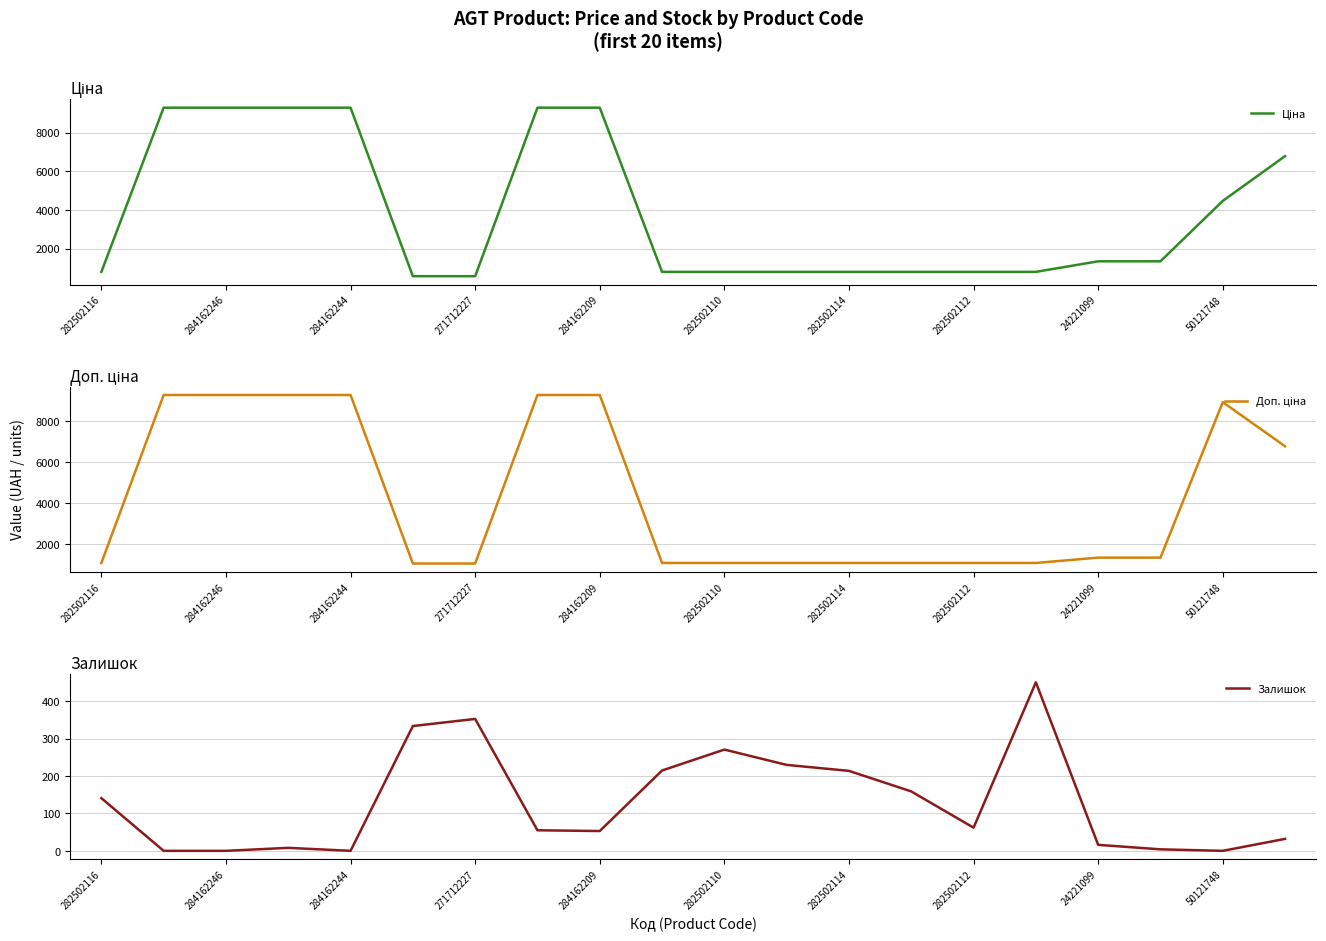

What is the difference between the highest and lowest values at 282502112?

1025.0